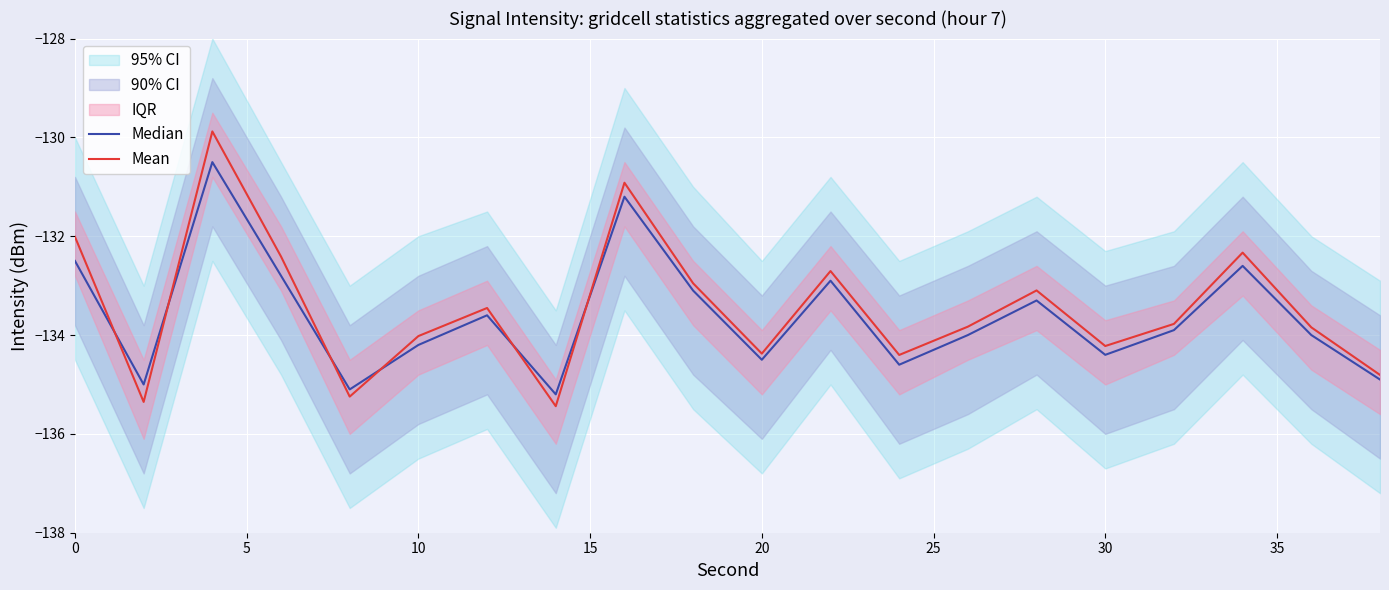

What is the maximum value for Mean?

-129.9